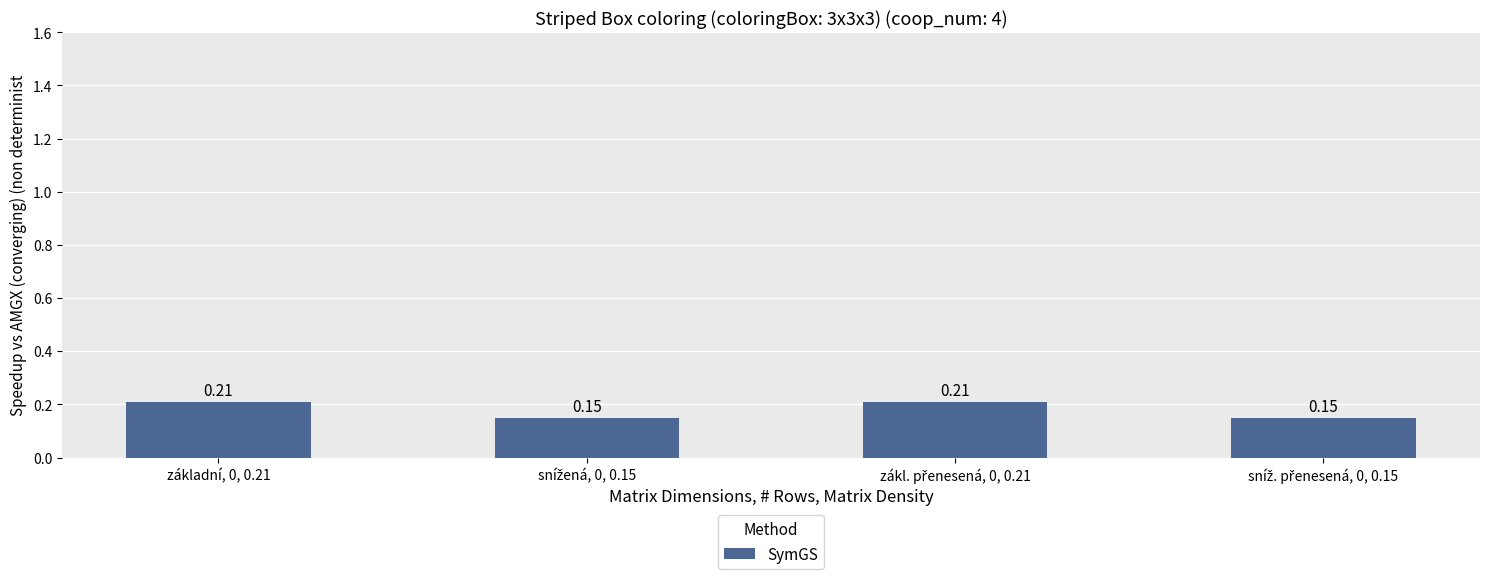

What is the sum of all values?

0.7